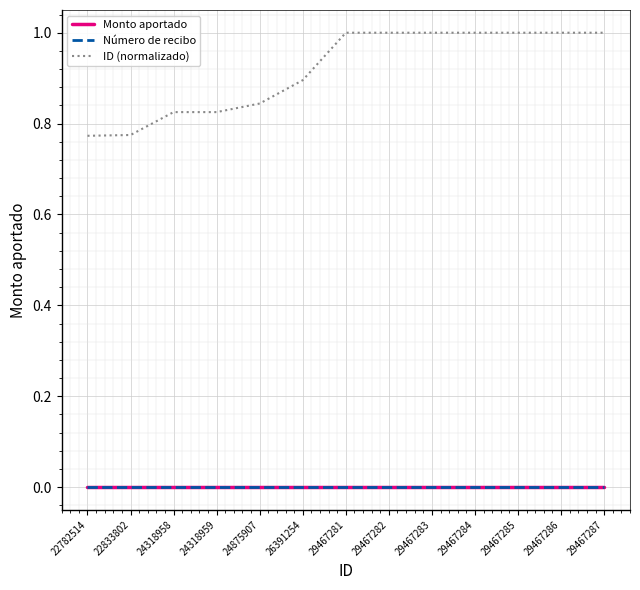

Reading left to right, transcribe all the data shown in this chart.

Monto aportado: 22782514=0.0	22833802=0.0	24318958=0.0	24318959=0.0	24875907=0.0	26391254=0.0	29467281=0.0	29467282=0.0	29467283=0.0	29467284=0.0	29467285=0.0	29467286=0.0	29467287=0.0
Número de recibo: 22782514=0.0	22833802=0.0	24318958=0.0	24318959=0.0	24875907=0.0	26391254=0.0	29467281=0.0	29467282=0.0	29467283=0.0	29467284=0.0	29467285=0.0	29467286=0.0	29467287=0.0
ID (normalizado): 22782514=0.8	22833802=0.8	24318958=0.8	24318959=0.8	24875907=0.8	26391254=0.9	29467281=1.0	29467282=1.0	29467283=1.0	29467284=1.0	29467285=1.0	29467286=1.0	29467287=1.0